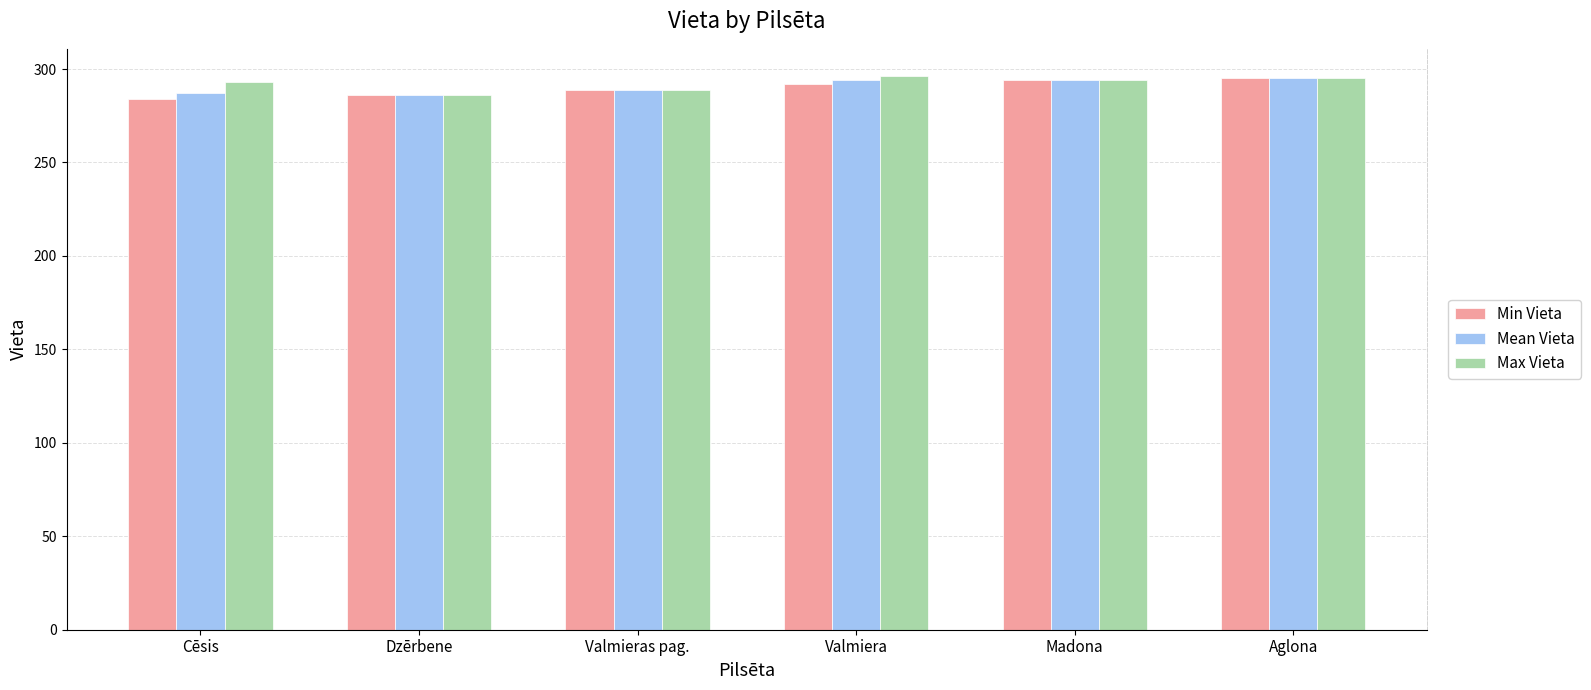

What is the label of the 5th bar from the left?

Madona